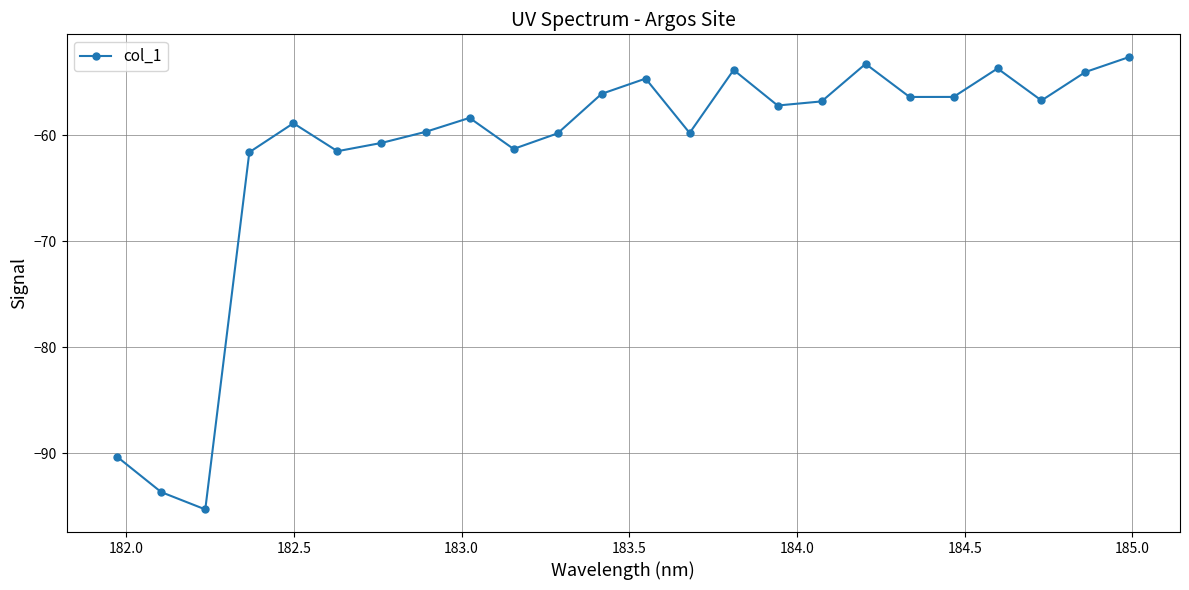

What is the value of the 5th point from the left?

-58.9